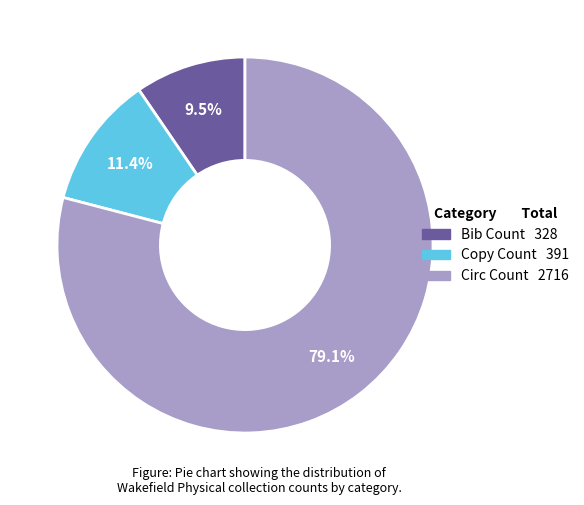

Which has a higher value, Copy Count or Bib Count?

Copy Count